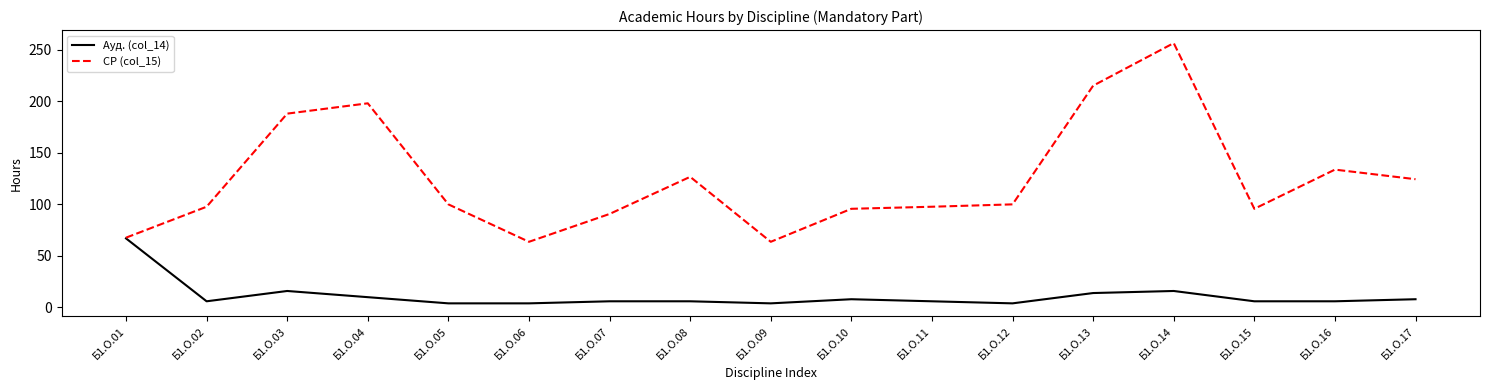

True or false: СР (col_15) has a value of 25.8 at Б1.О.17.

False